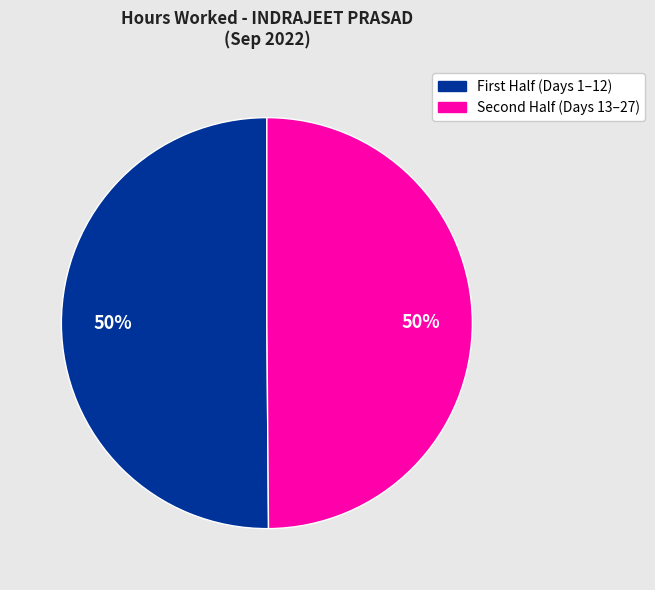

How many slices are in this pie chart?

2